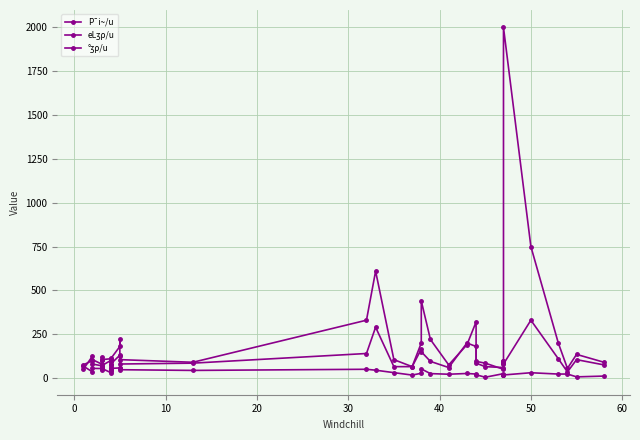

True or false: °ʒρ/u and eLʒρ/u cross at least once.

True